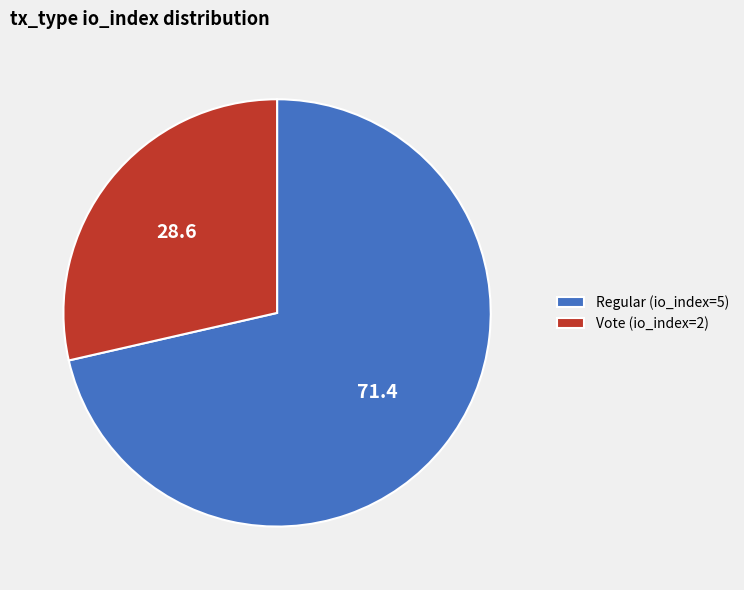

Rank the categories by value from lowest to highest.

Vote (io_index=2), Regular (io_index=5)